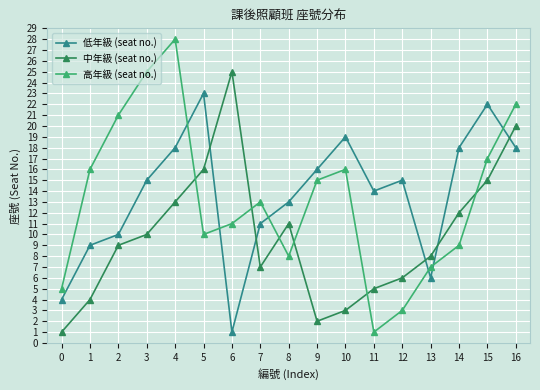

What is the difference between the 高年級 (seat no.) values at 15 and 13?

10